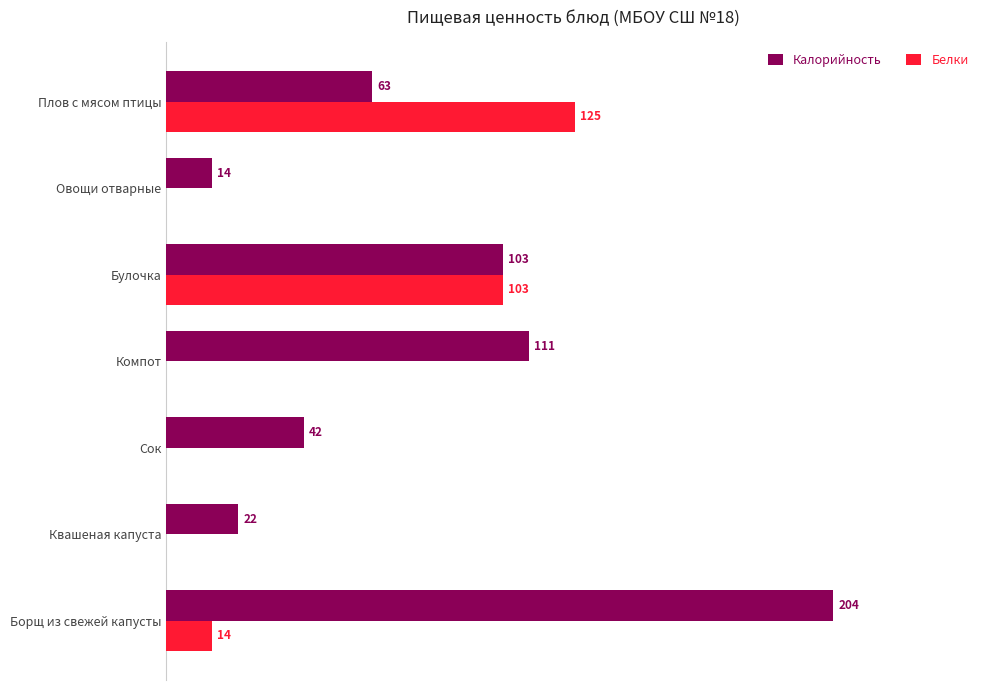

Is the value of Калорийность at Овощи отварные greater than the value of Белки at Сок?

Yes